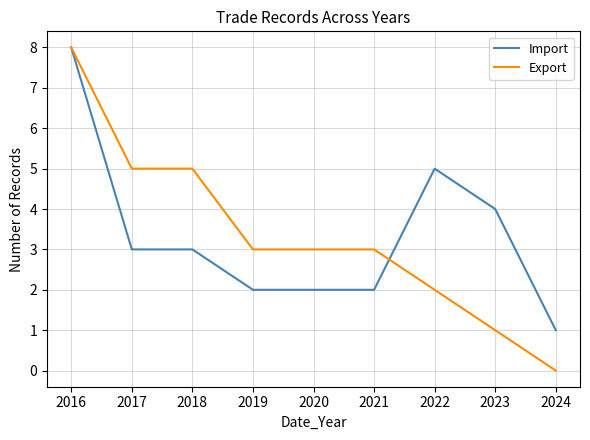

The Export series shows 1 at 2023. True or false?

True